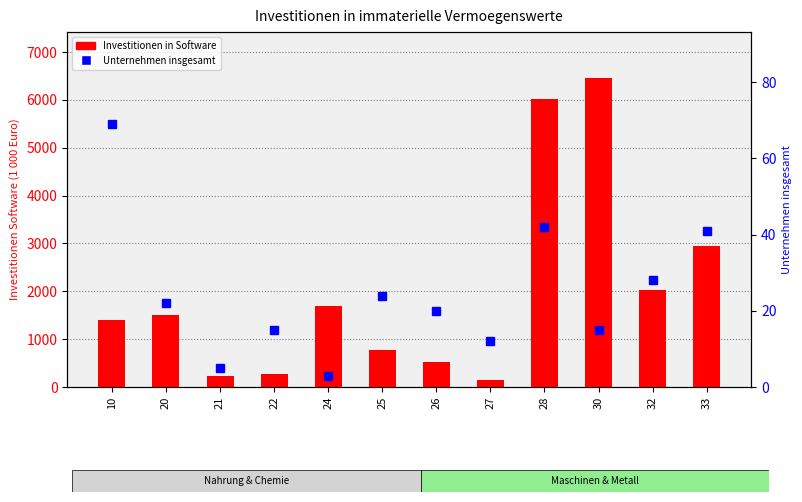

Reading left to right, what are all the values shown in this chart?

Investitionen in Software: 1400.5	1508.0	228.0	269.5	1692.9	773.5	515.5	148.3	6020.1	6451.0	2028.3	2953.3
Unternehmen insgesamt: 69.0	22.0	5.0	15.0	3.0	24.0	20.0	12.0	42.0	15.0	28.0	41.0